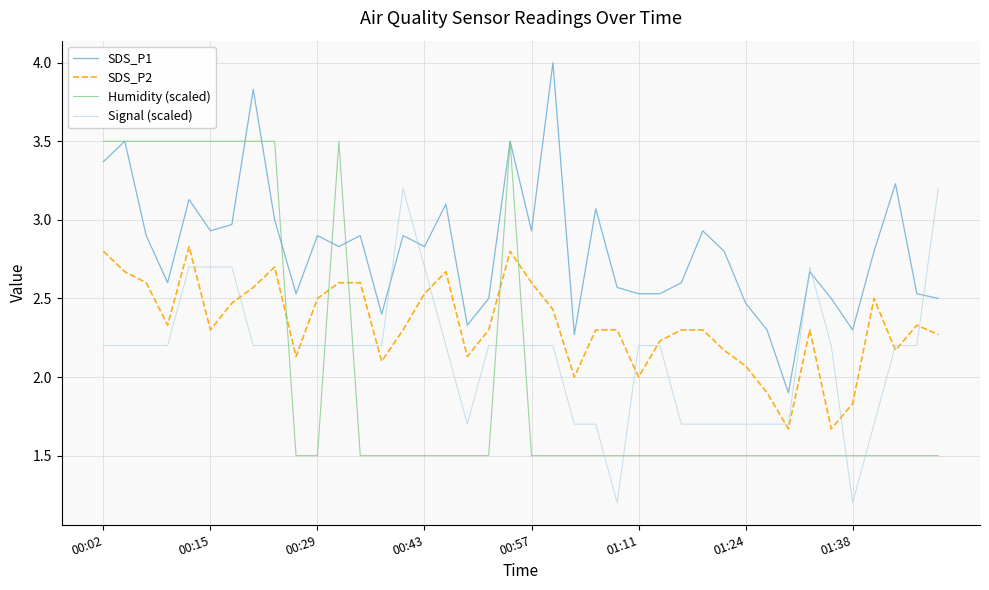

Which series has the largest total across all categories?

SDS_P1